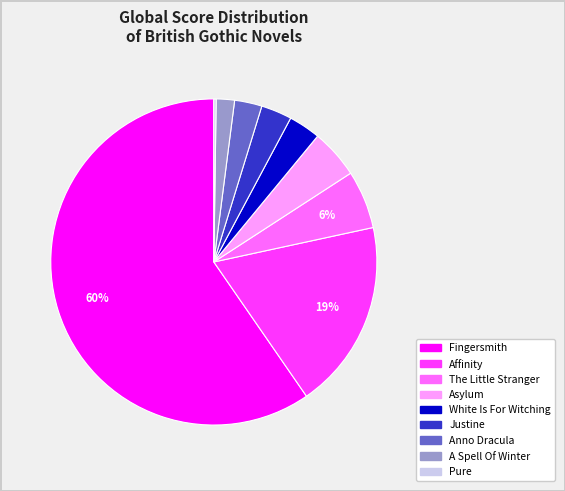

Do A Spell Of Winter and Justine together represent more than half of the pie?

No